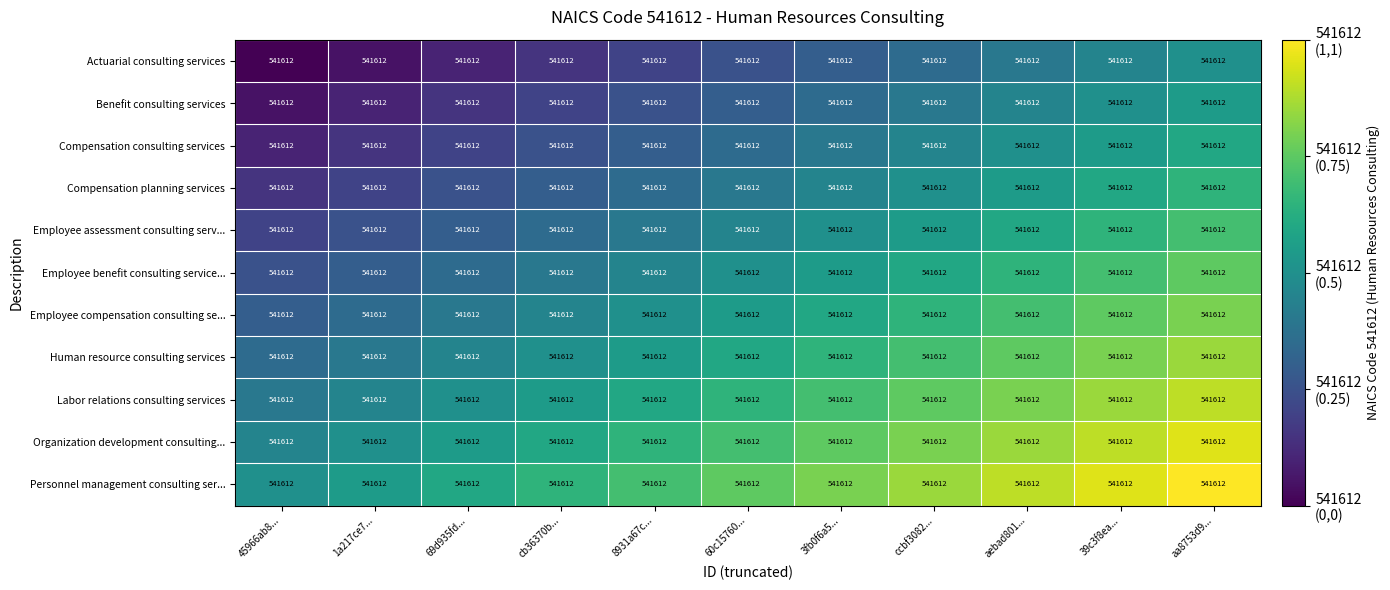

At aebad801..., list the series in order from largest to smallest.

Personnel management consulting ser..., Organization development consulting..., Labor relations consulting services, Human resource consulting services, Employee compensation consulting se..., Employee benefit consulting service..., Employee assessment consulting serv..., Compensation planning services, Compensation consulting services, Benefit consulting services, Actuarial consulting services